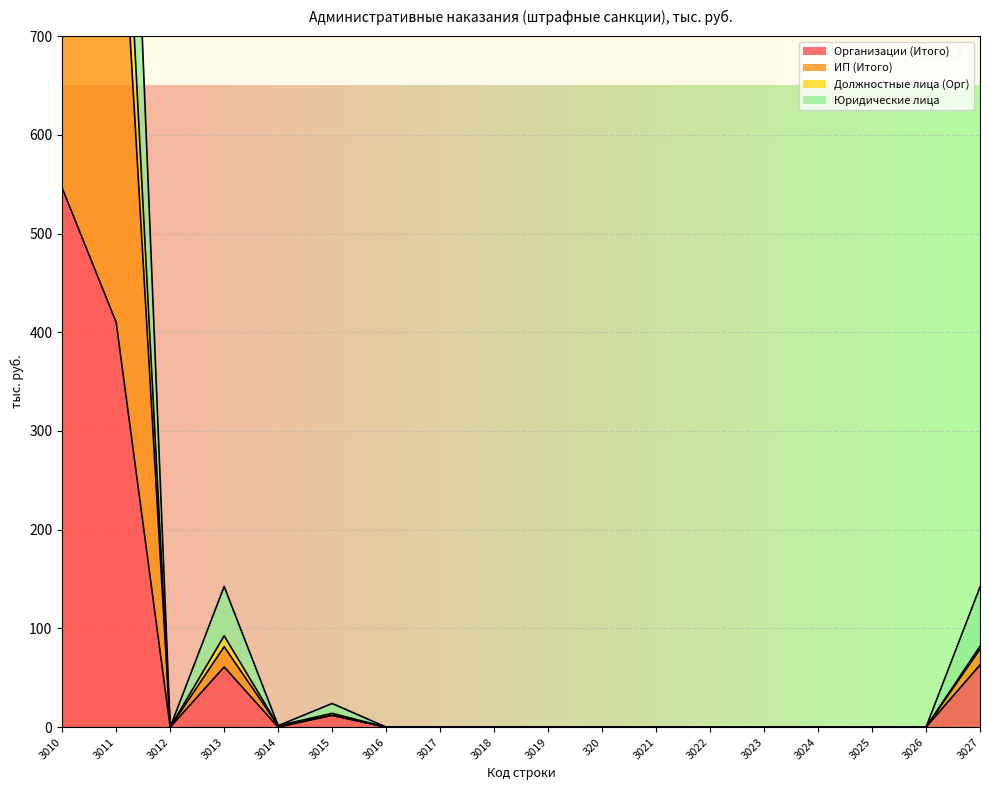

In Организации (Итого), how many points are higher than both neighbors (excluding endpoints)?

2